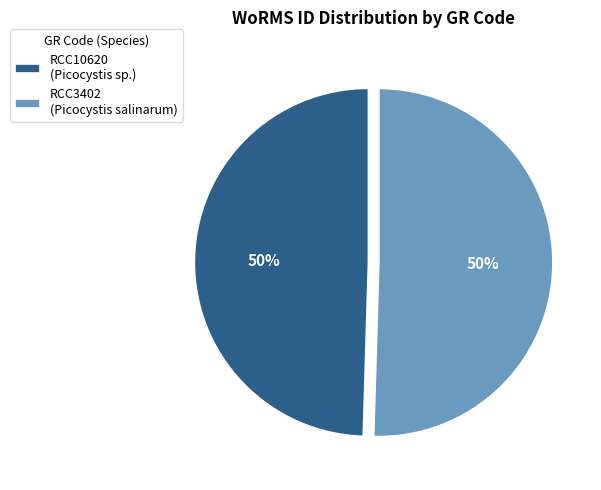

The RCC10620 (Picocystis sp.) slice represents 50% of the pie. True or false?

True